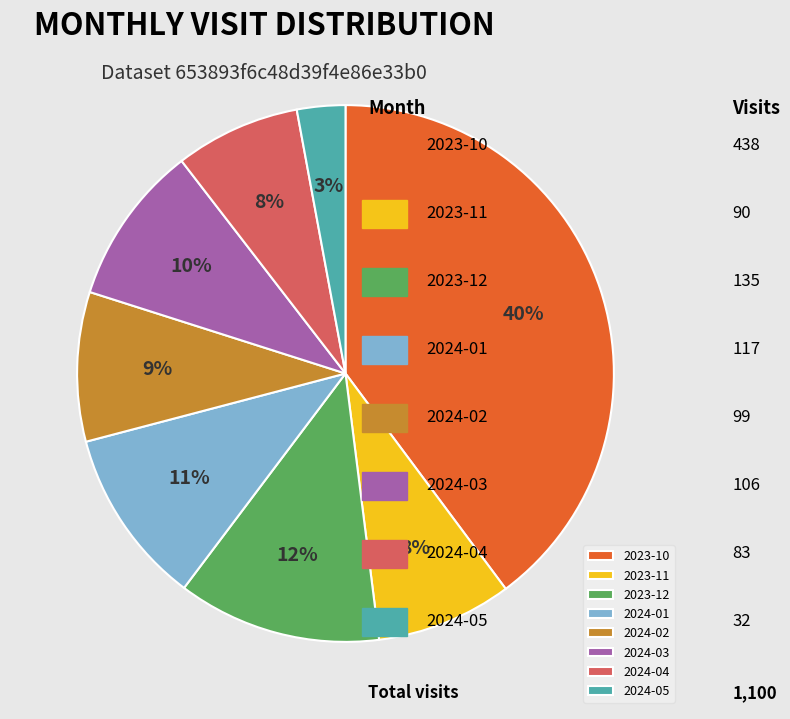

Count the number of slices in the pie.

8